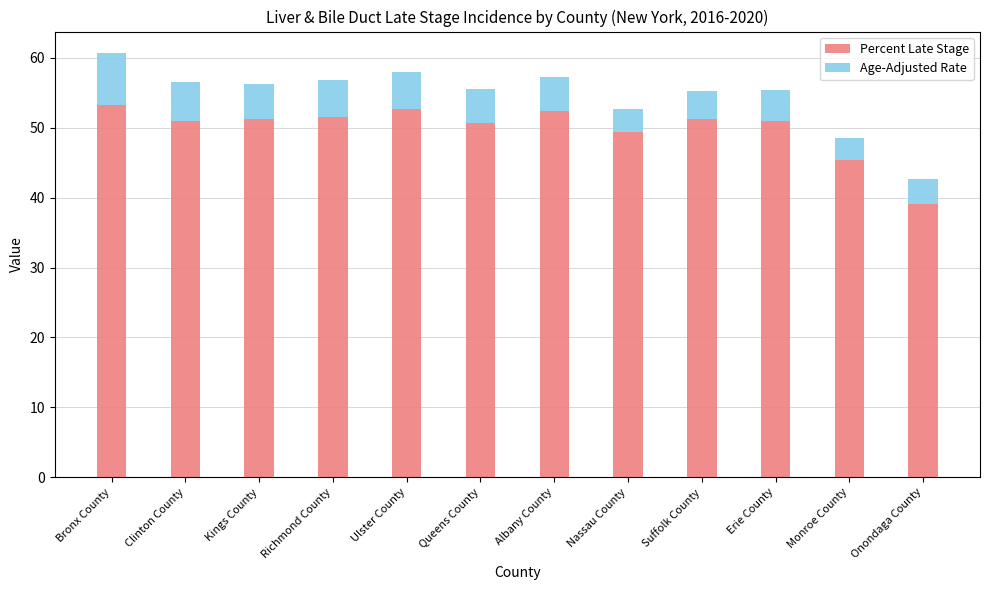

What is the difference between the Percent Late Stage values at Albany County and Clinton County?

1.5